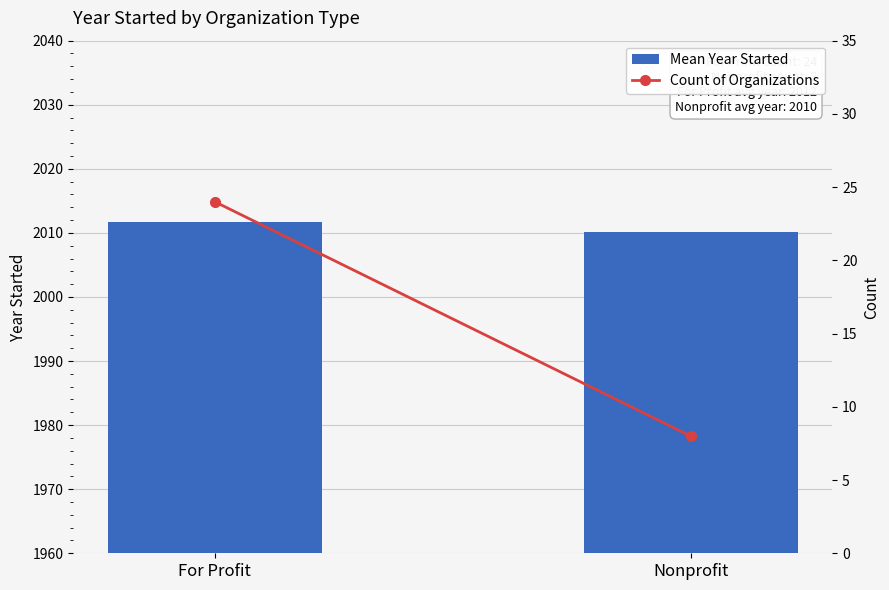

Between For Profit and Nonprofit, which series saw the biggest shift?

Count of Organizations